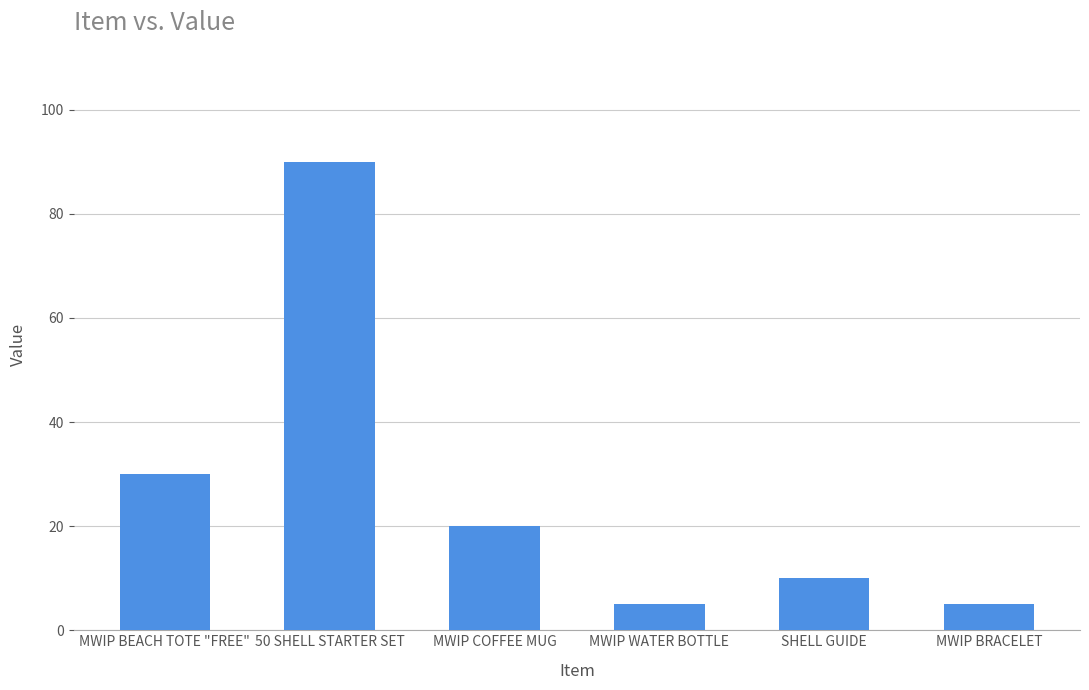

Approximately how many times larger is the value at MWIP BEACH TOTE "FREE" compared to MWIP WATER BOTTLE?

6.0